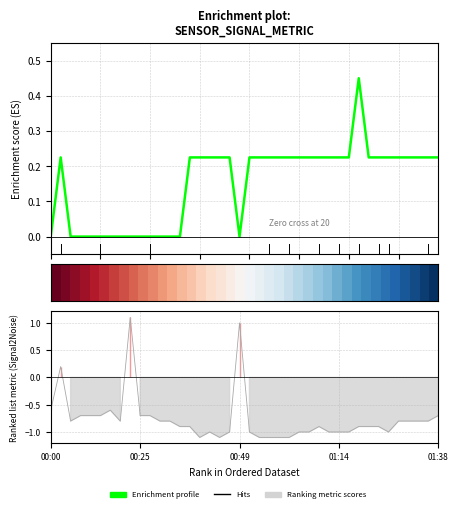

Which series has the largest total across all categories?

Enrichment profile